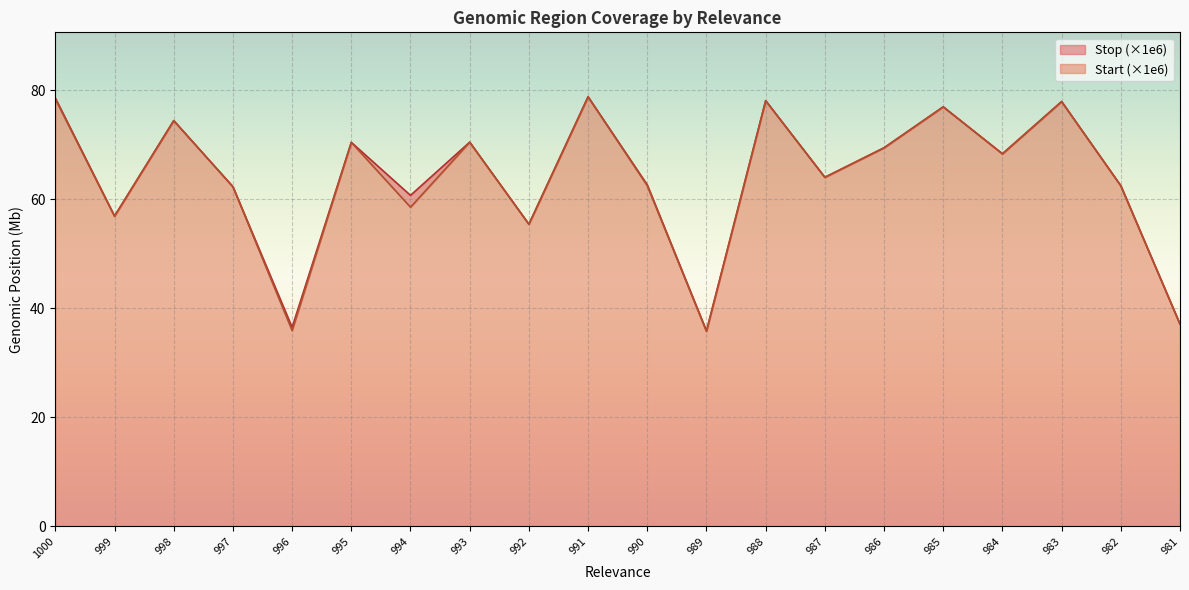

Where is the first local minimum for Start (×1e6)?

999